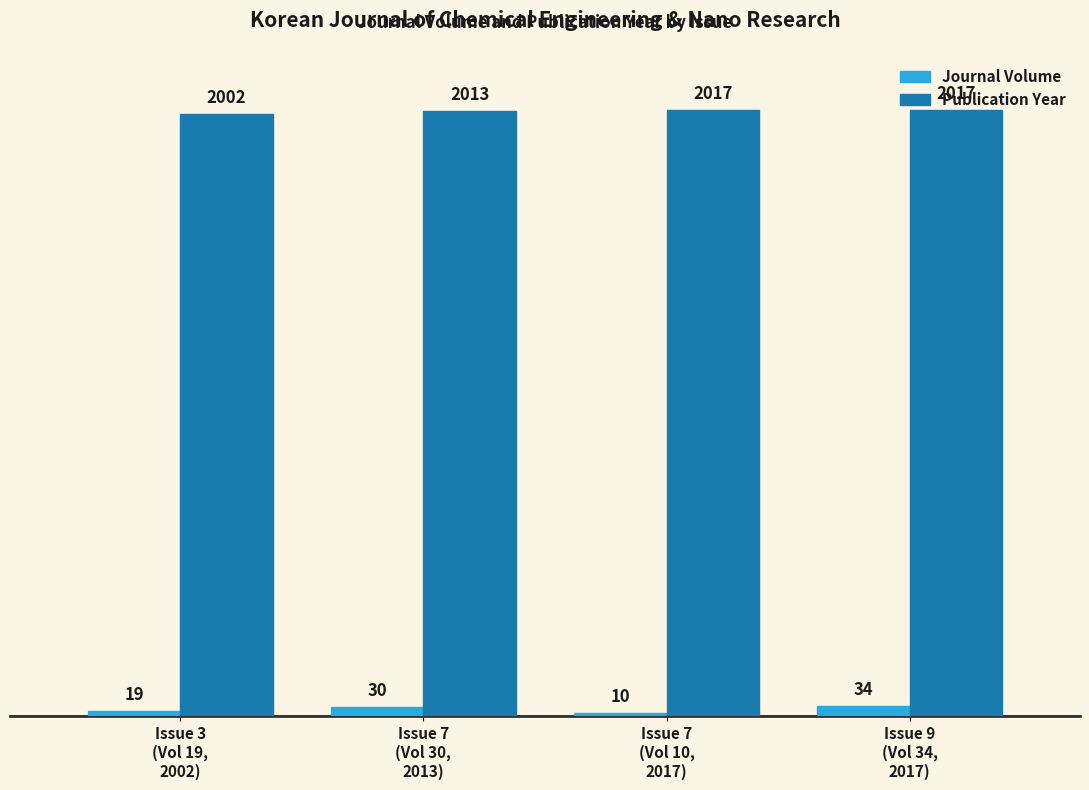

How many Journal Volume values are between 19 and 34?

3